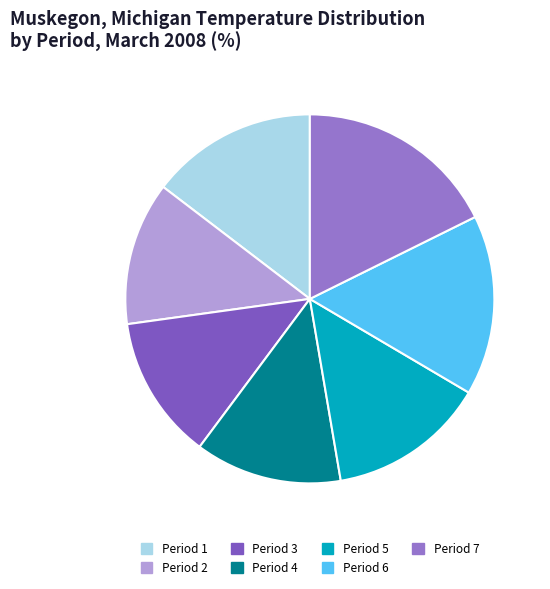

Does Period 3 represent more than half of the total?

No